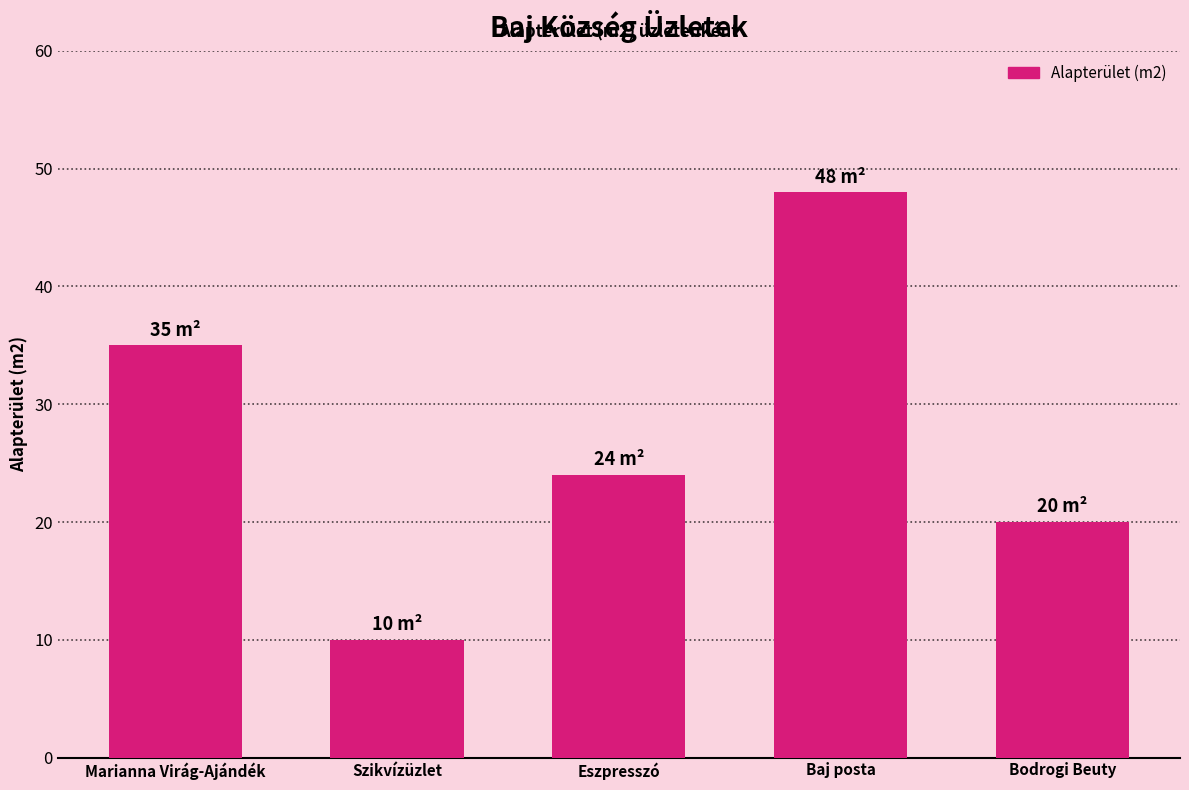

True or false: the data shows 77 at Baj posta.

False